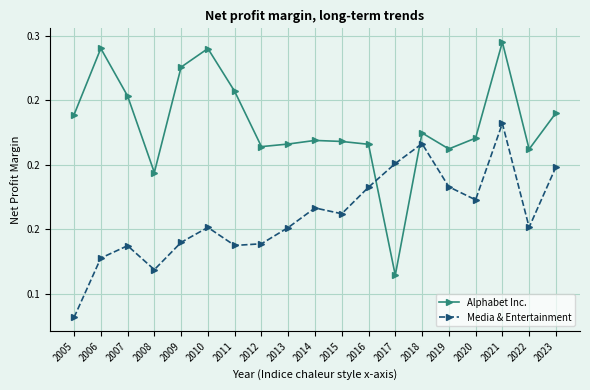

Reading left to right, extract all data points from this chart.

Alphabet Inc.: 0.2	0.3	0.3	0.2	0.3	0.3	0.3	0.2	0.2	0.2	0.2	0.2	0.1	0.2	0.2	0.2	0.3	0.2	0.2
Media & Entertainment: 0.1	0.1	0.1	0.1	0.1	0.2	0.1	0.1	0.2	0.2	0.2	0.2	0.2	0.2	0.2	0.2	0.2	0.2	0.2